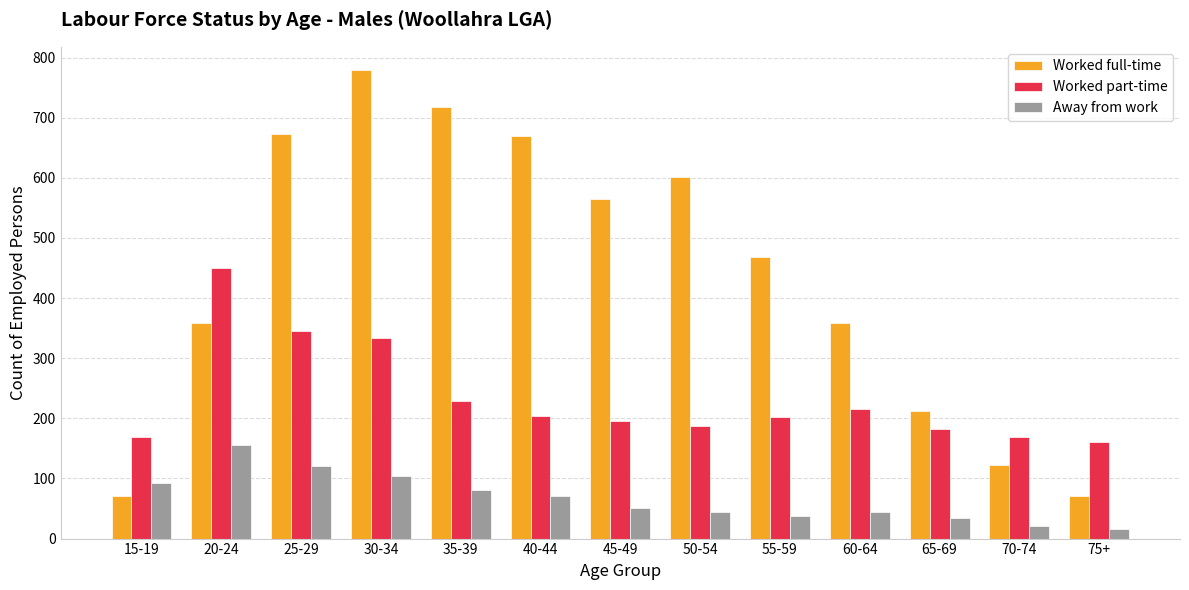

How many values in the Worked full-time series are below 468?

6